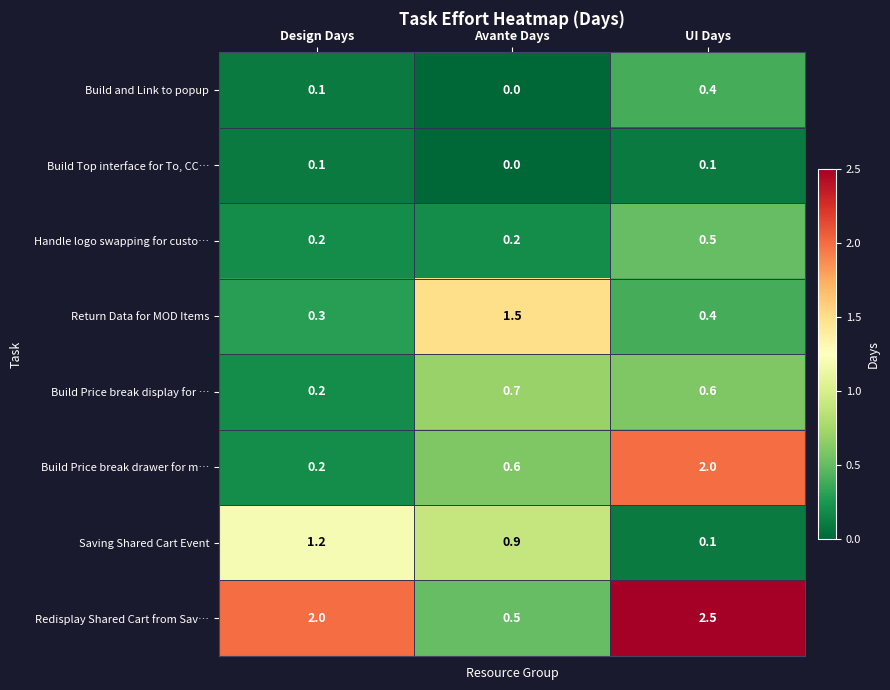

What is the total value across all series at Design Days?

4.3